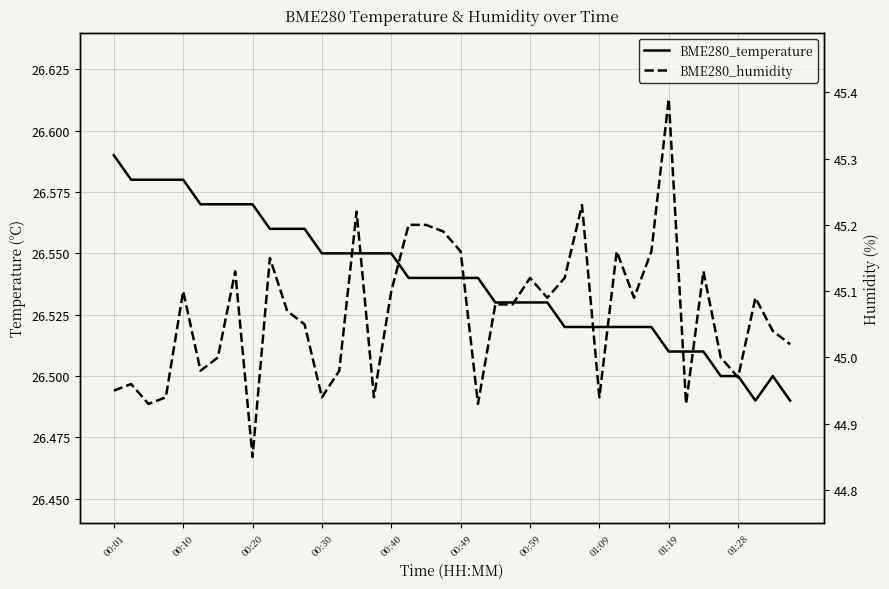

What is the average value of the BME280_humidity series?

45.1